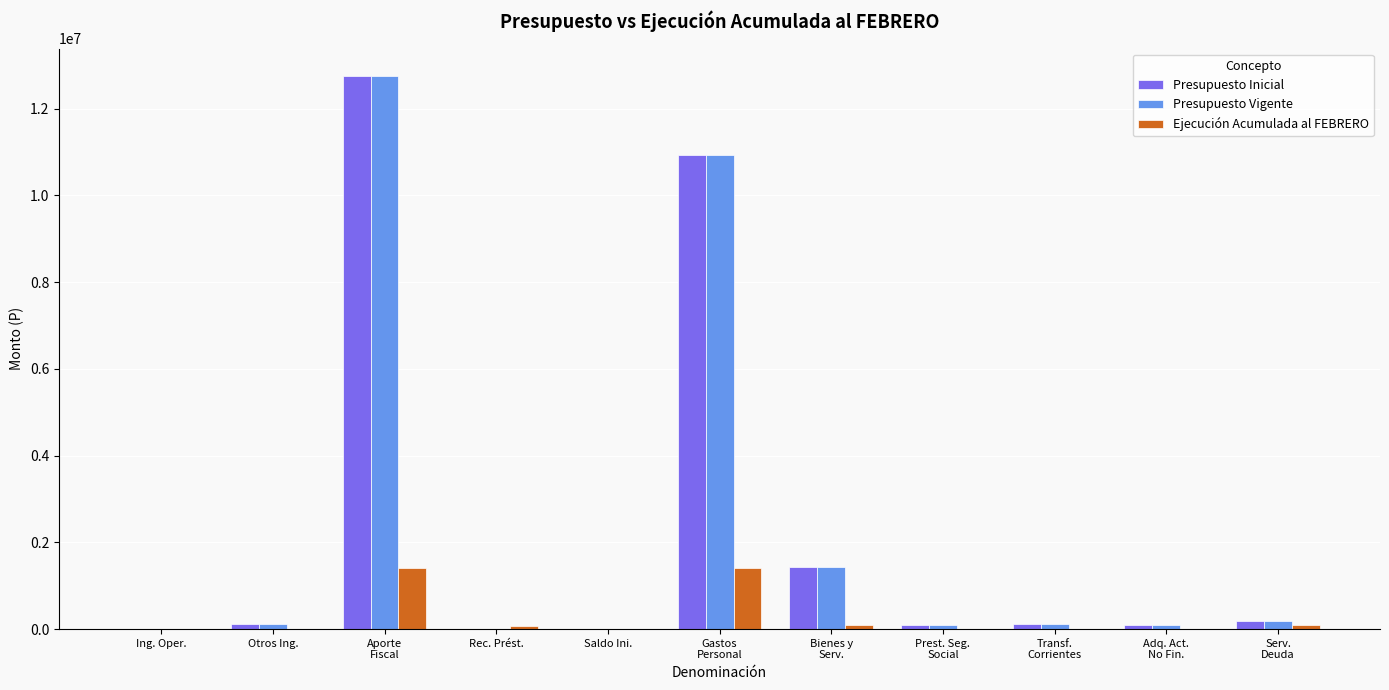

What are all the series names shown in the legend?

Presupuesto Inicial, Presupuesto Vigente, Ejecución Acumulada al FEBRERO